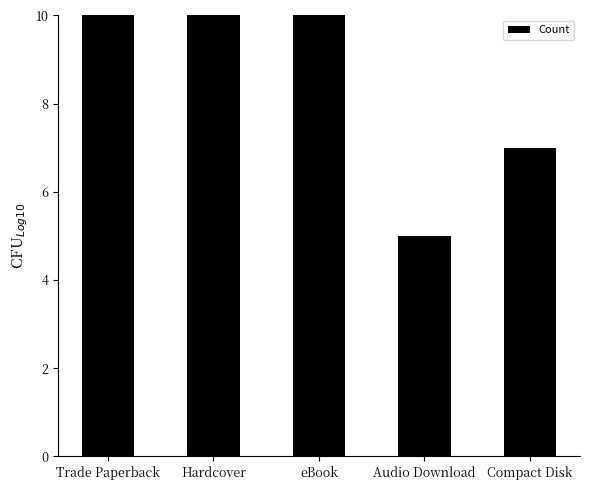

What is the sum of all values?

42